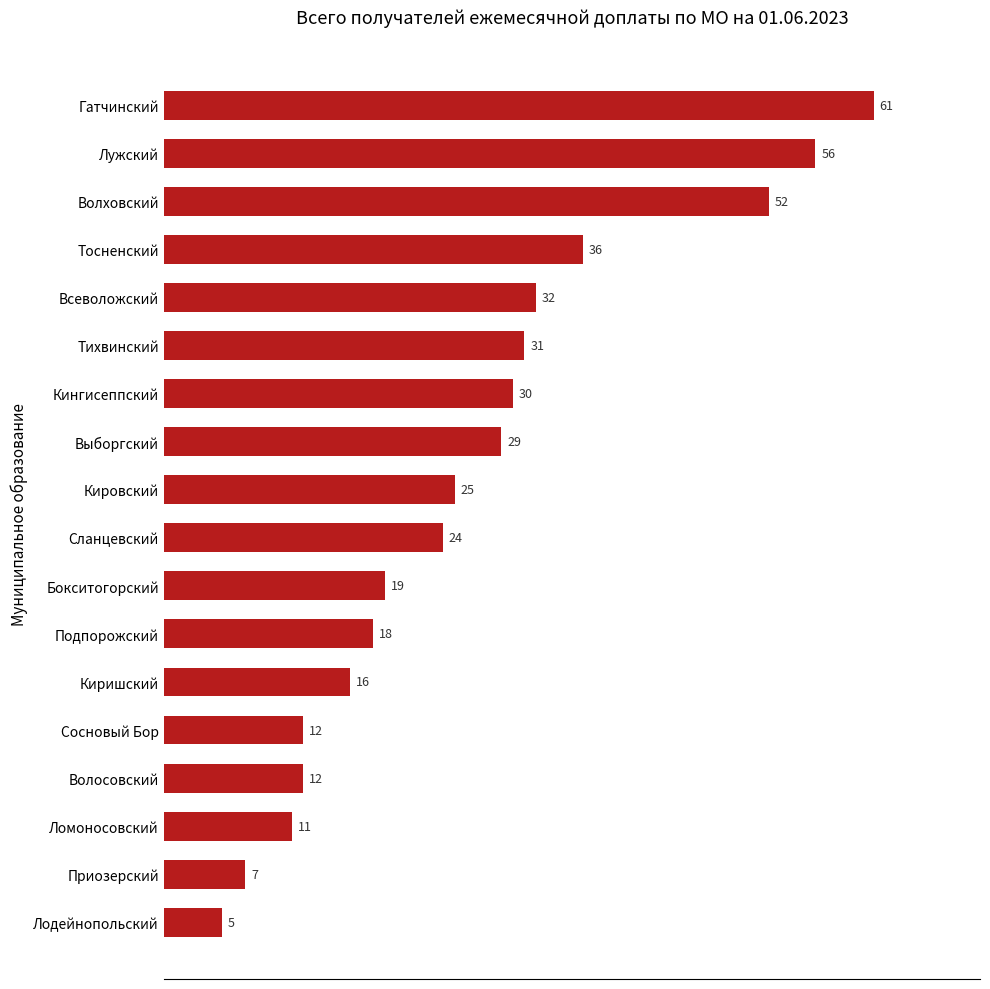

What is the difference between the maximum and minimum values?

56